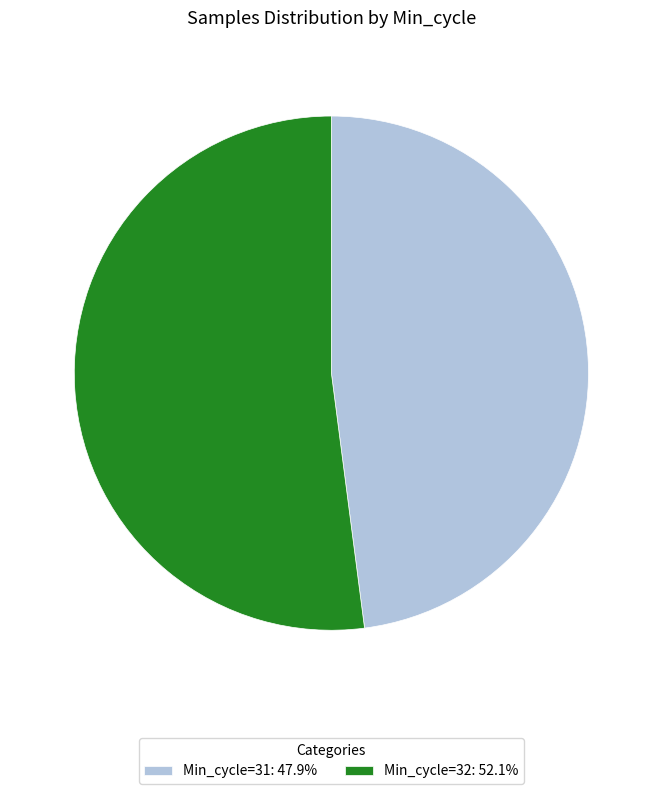

Do Min_cycle=31: 47.9% and Min_cycle=32: 52.1% together represent more than half of the pie?

Yes